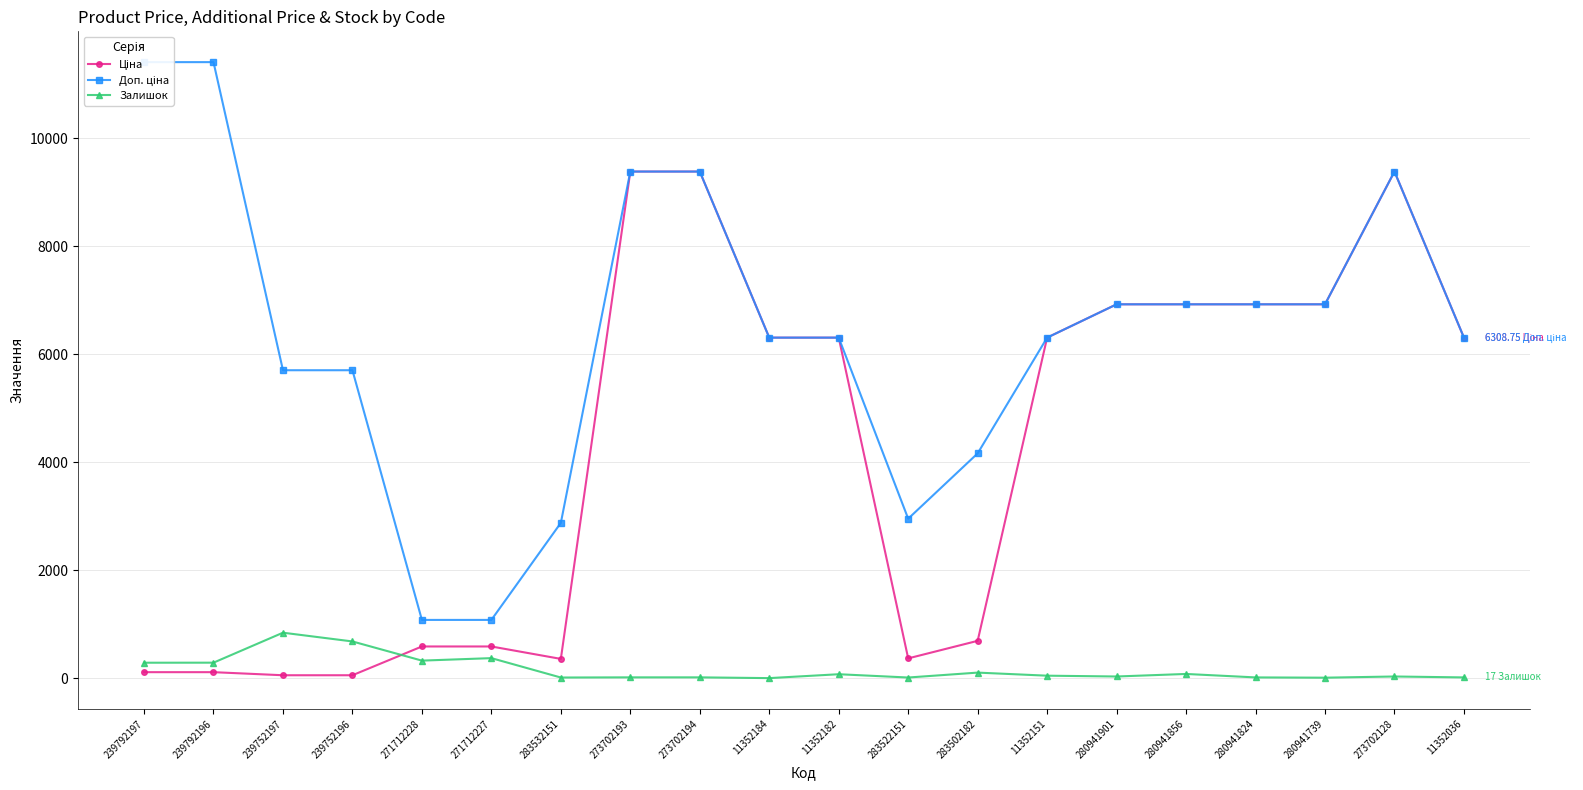

Which series has the largest total across all categories?

Доп. ціна